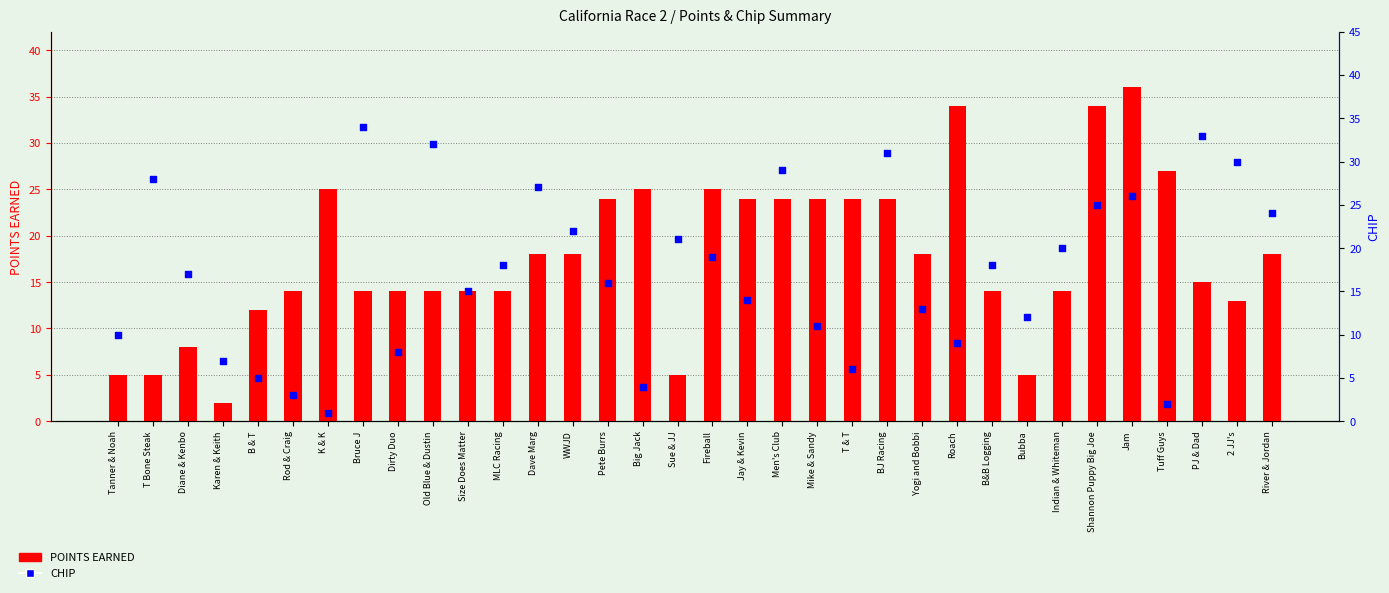

What are all the series names shown in the legend?

POINTS EARNED, CHIP